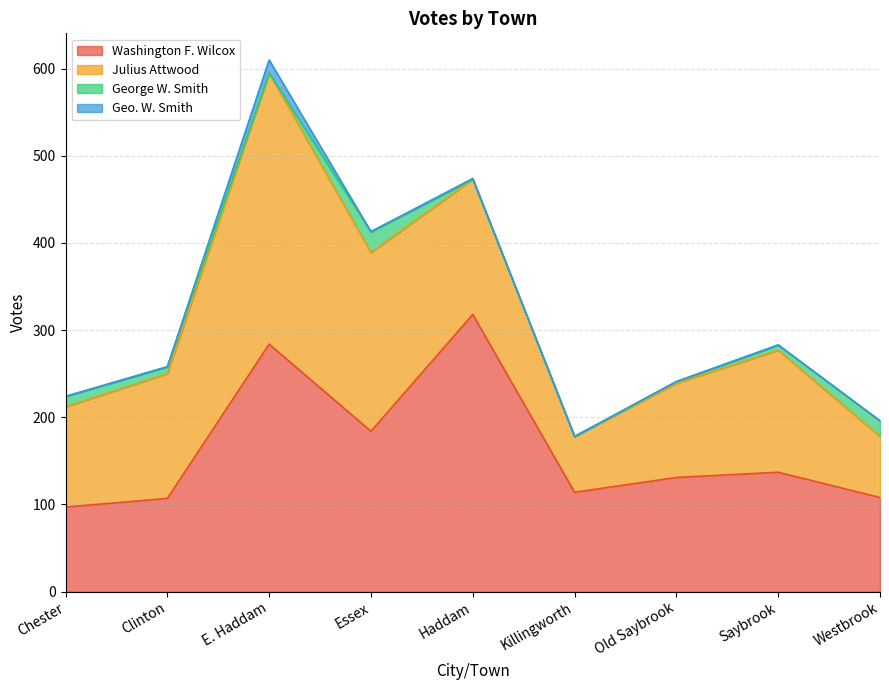

How many data points does each series have?

9